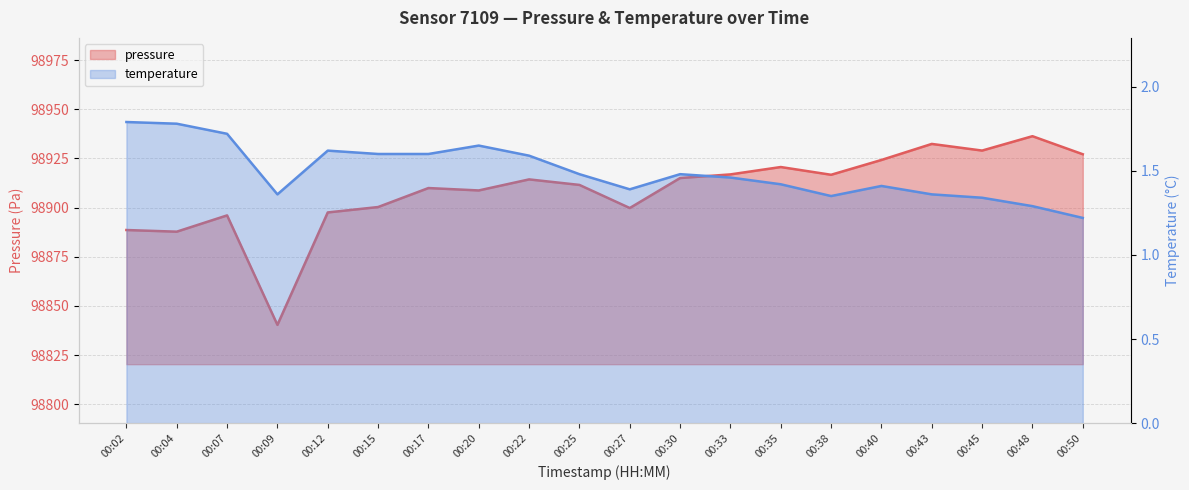

At how many categories does at least one series exceed 29380?

20